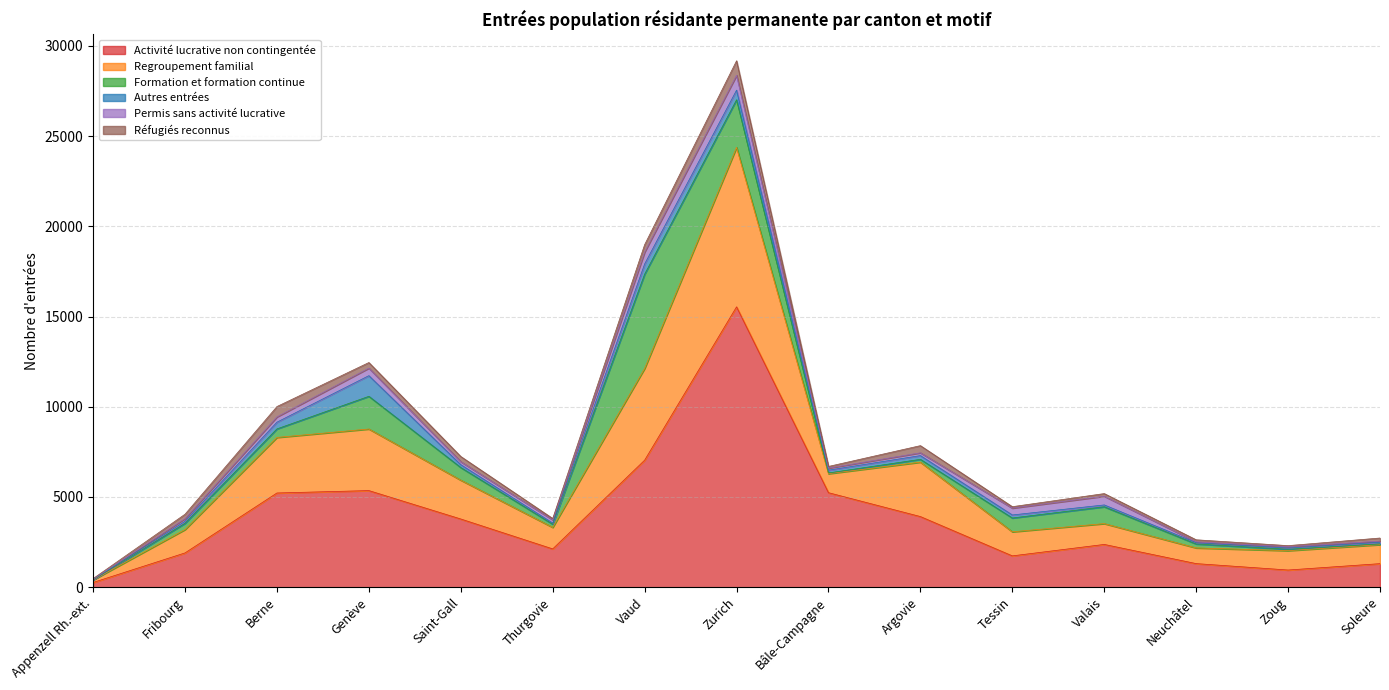

What is the sum of all Autres entrées values?

3821